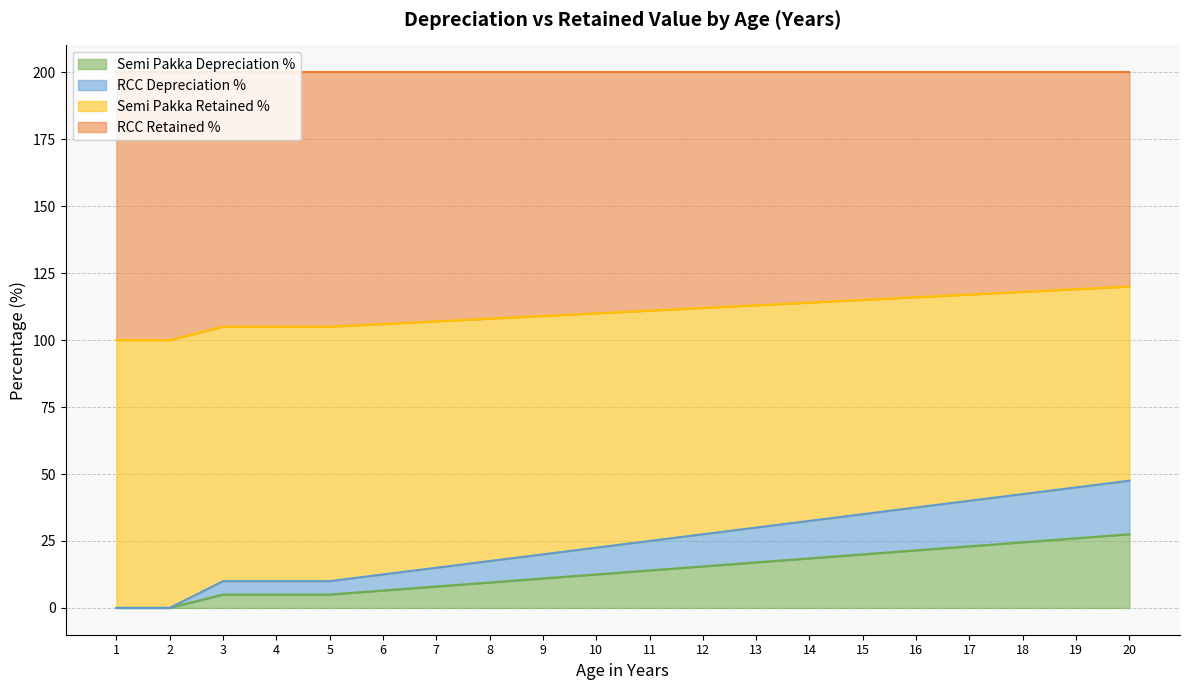

What is the highest value of the Semi Pakka Depreciation % series?

27.5